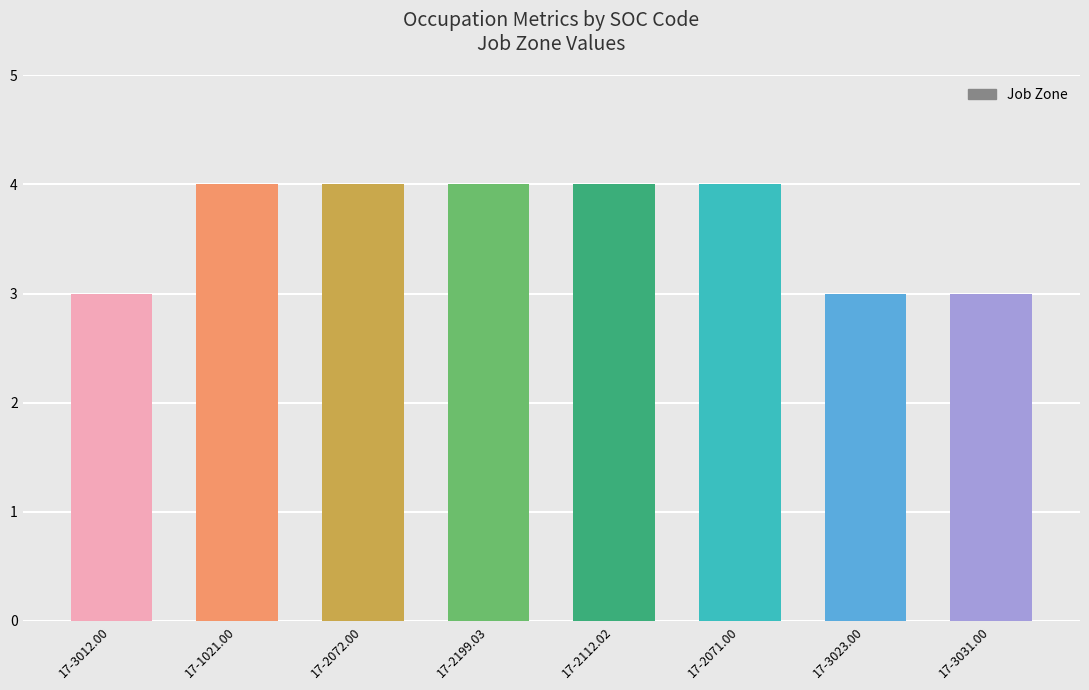

The chart shows a value of 6 at 17-2071.00. True or false?

False